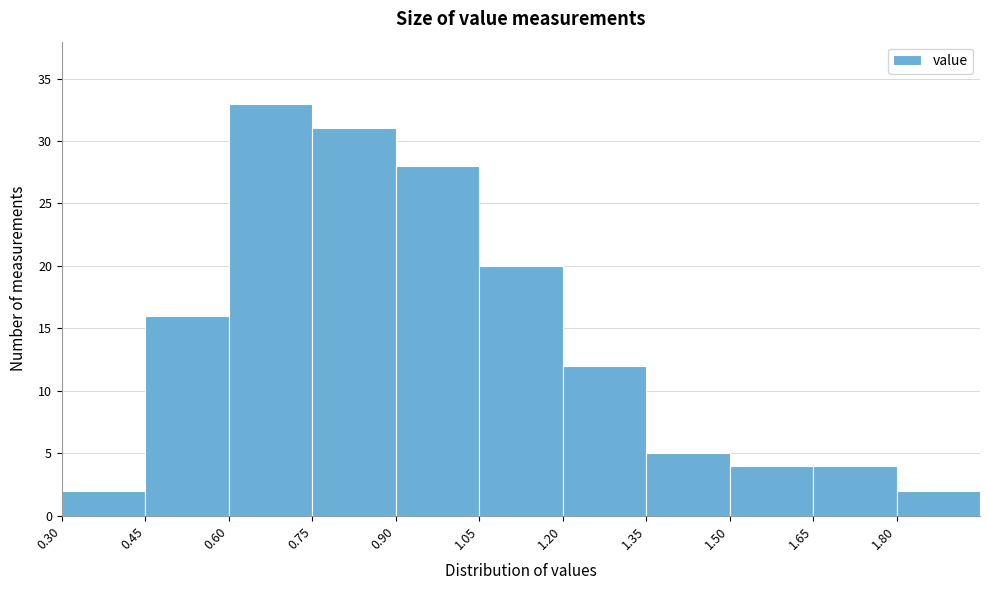

What is the height of the bar covering 1.80 to 1.95 on the x-axis? Neither the bar edges nor the heights are printed on the chart, so give them approximately, as read against the axes.

2